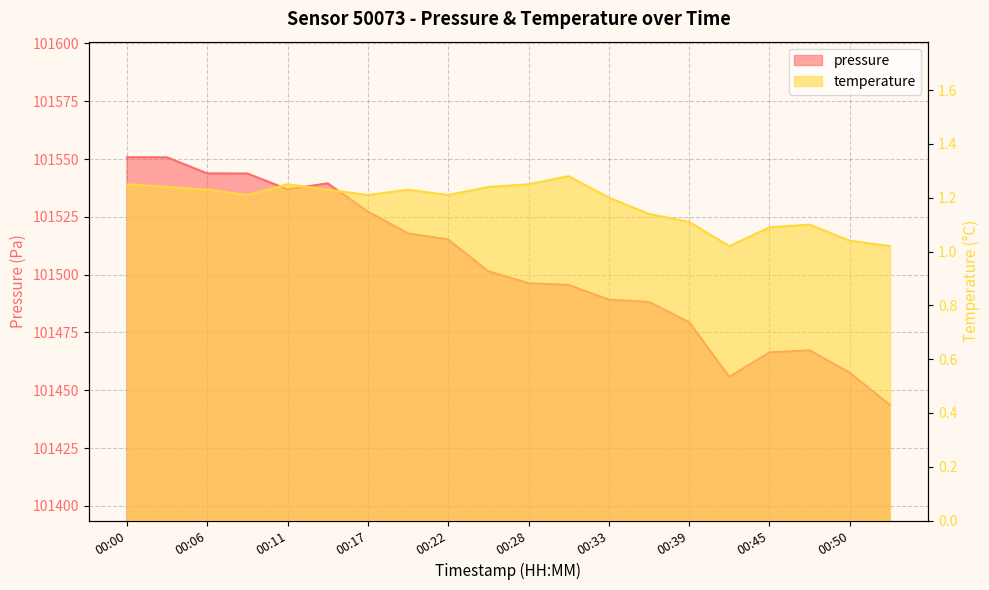

Where is the first local maximum for pressure?

00:14